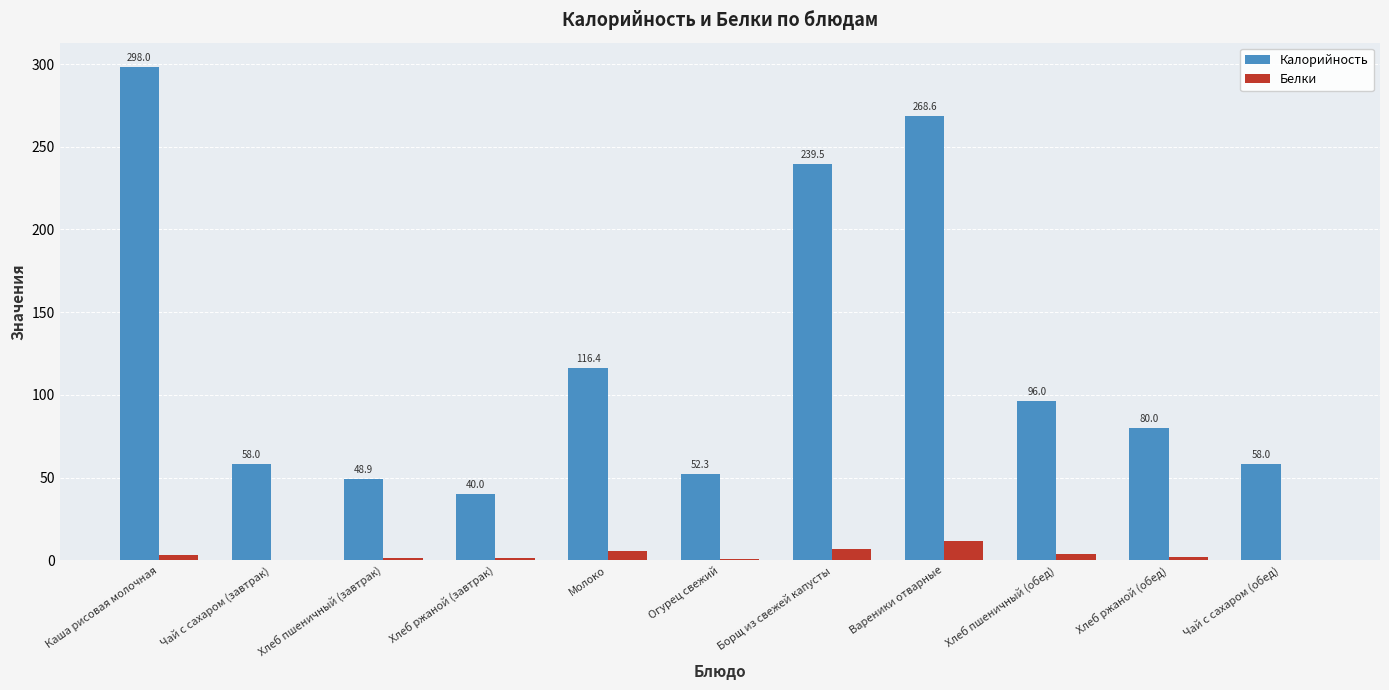

How many distinct data groups are displayed?

2